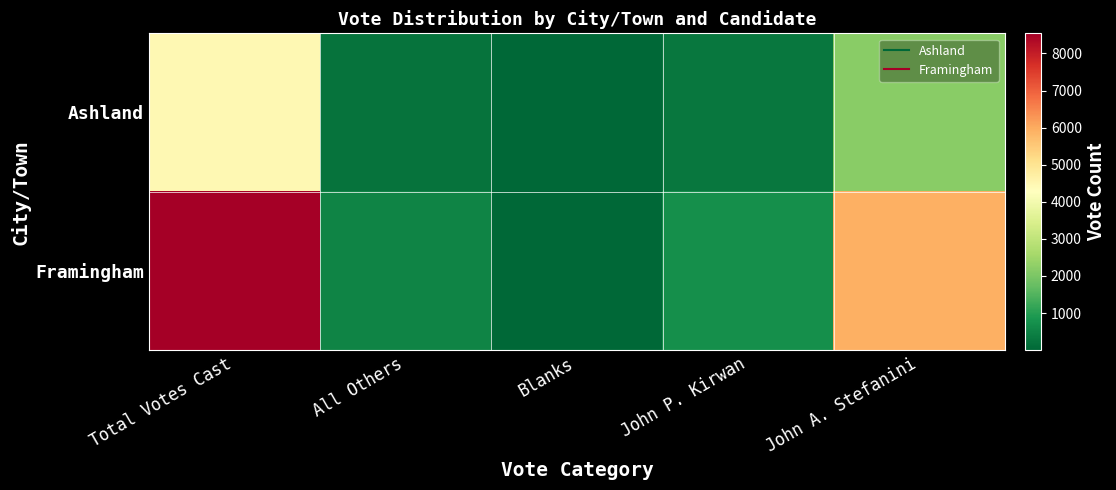

Reading left to right, extract all data points from this chart.

Ashland: Total Votes Cast=4450	All Others=224	Blanks=4	John P. Kirwan=290	John A. Stefanini=2198
Framingham: Total Votes Cast=8543	All Others=523	Blanks=17	John P. Kirwan=727	John A. Stefanini=5923